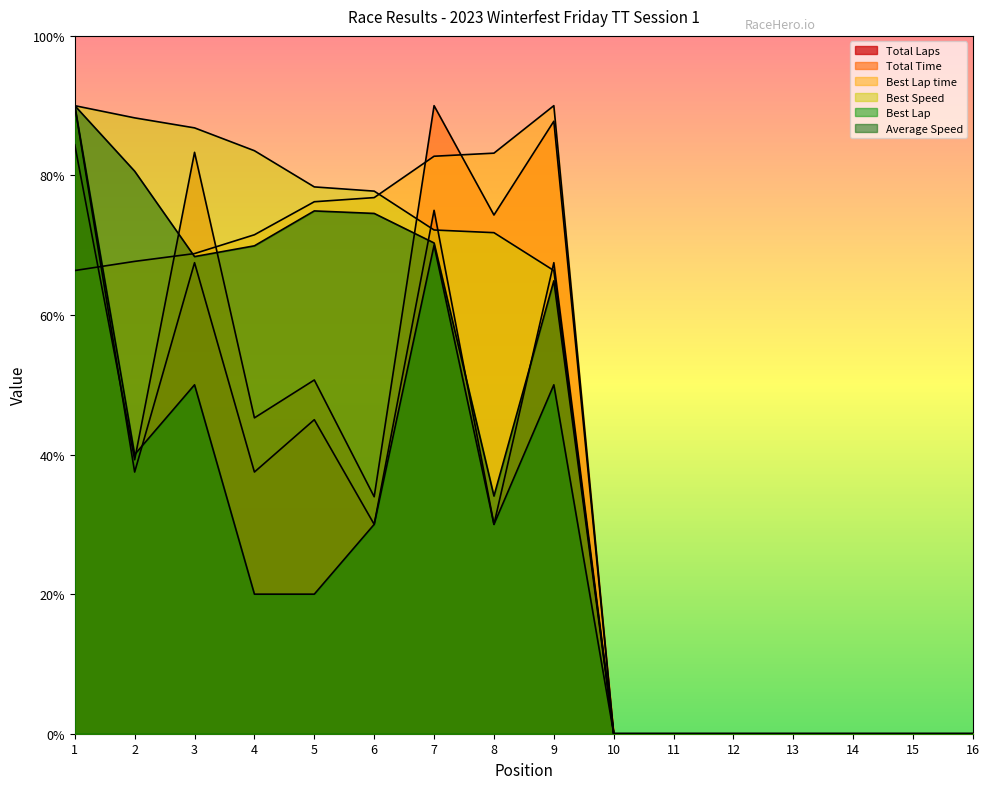

How many values in the Best Lap series exceed 40?

7